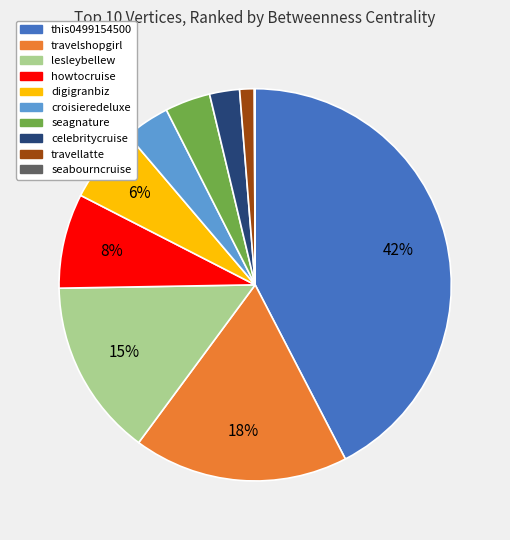

To the nearest percent, what is the difference between the largest and smallest slice percentages?

42%